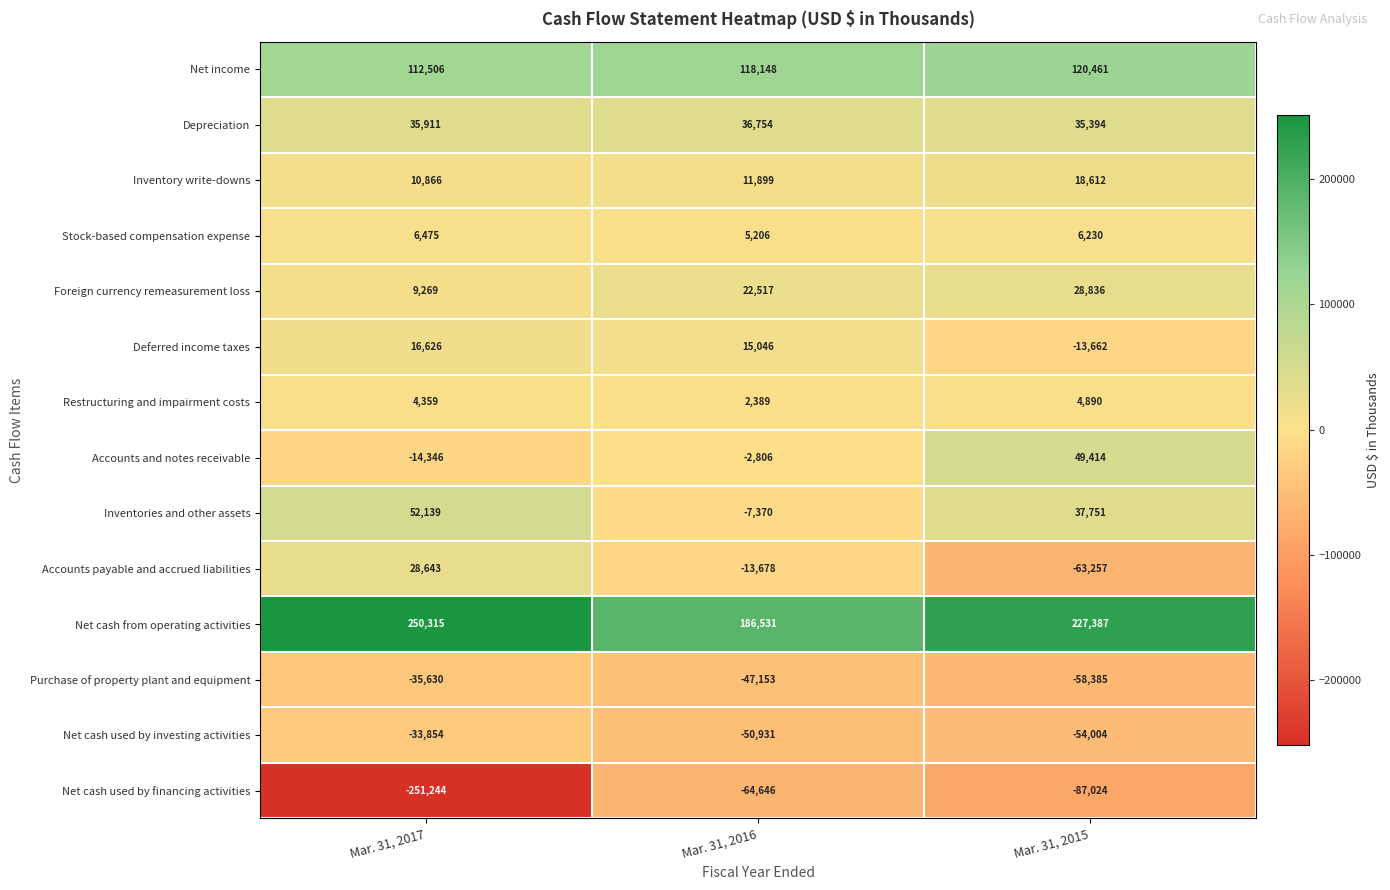

At which category is the sum across all series the highest?

Mar. 31, 2015